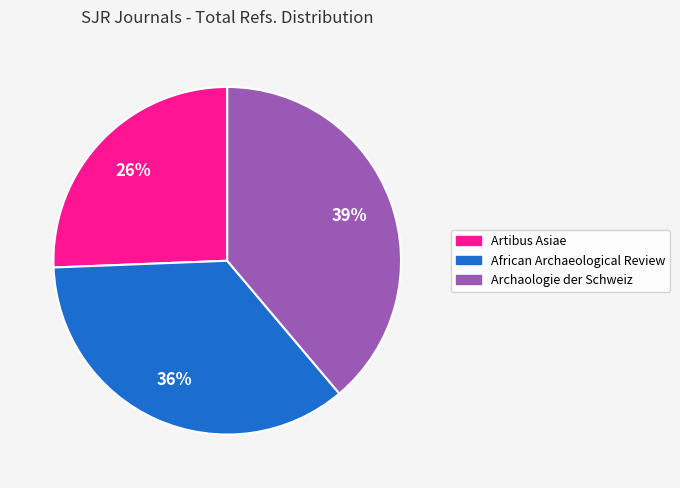

Count the number of slices in the pie.

3